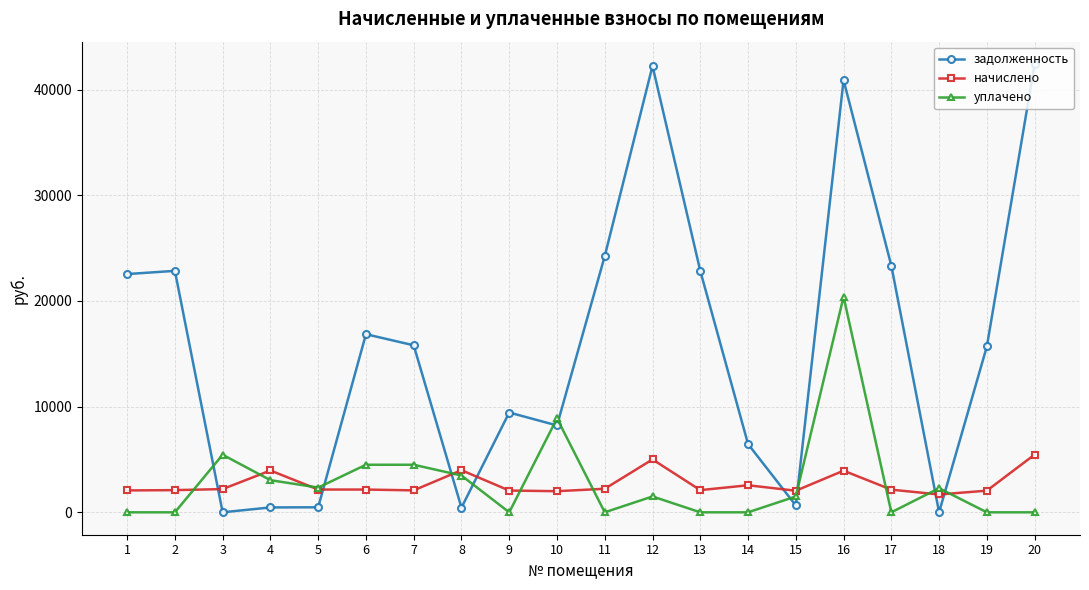

How many data points in задолженность are above 15801?

10